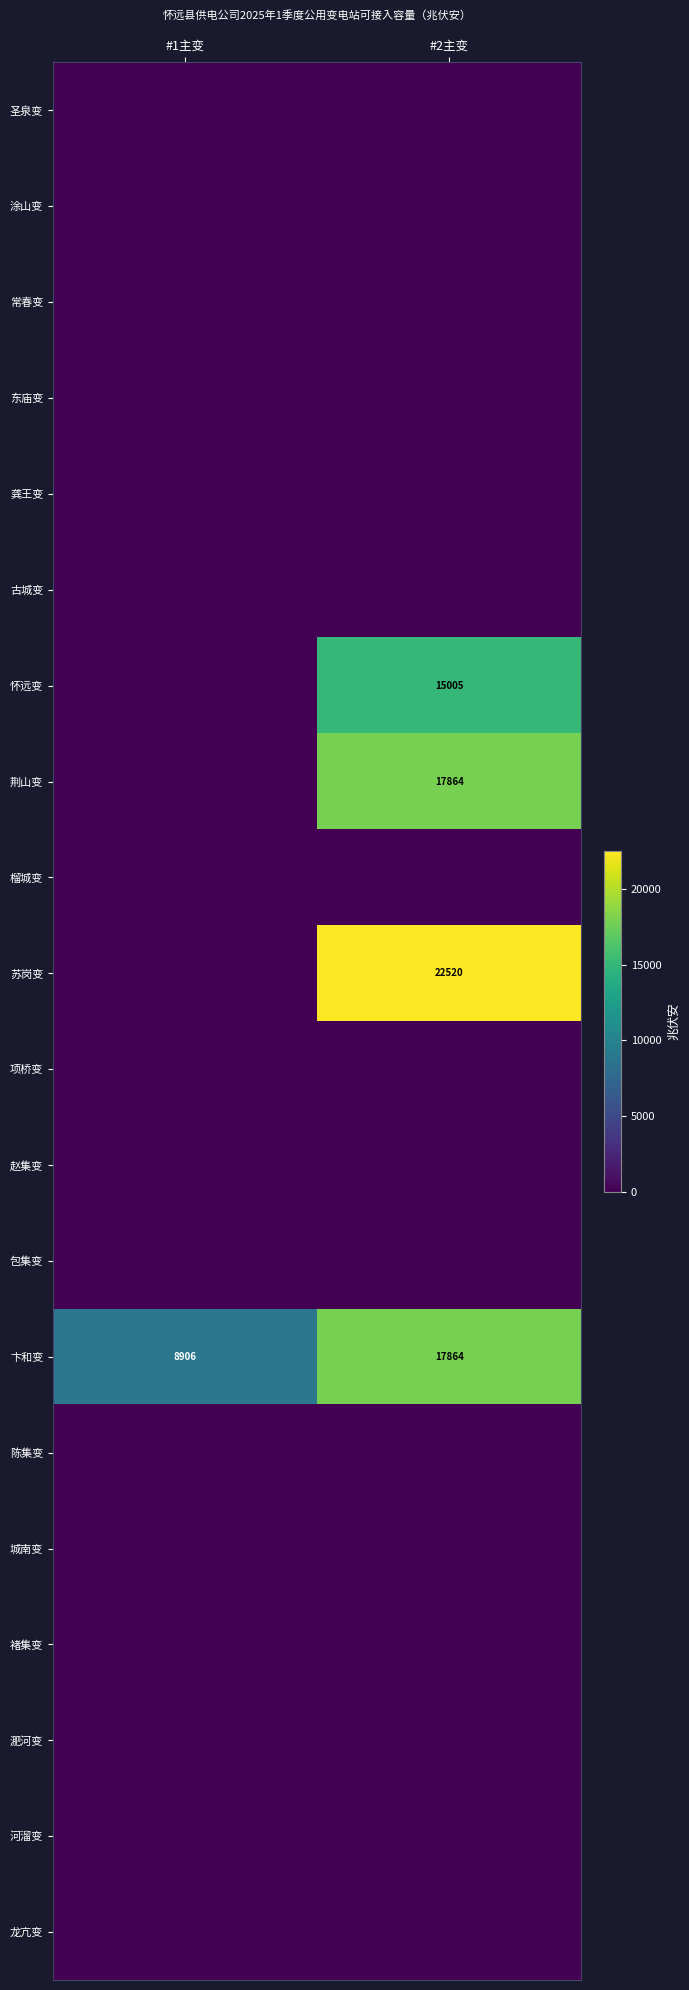

Which category has the lowest value in the 卞和变 series?

#1主变